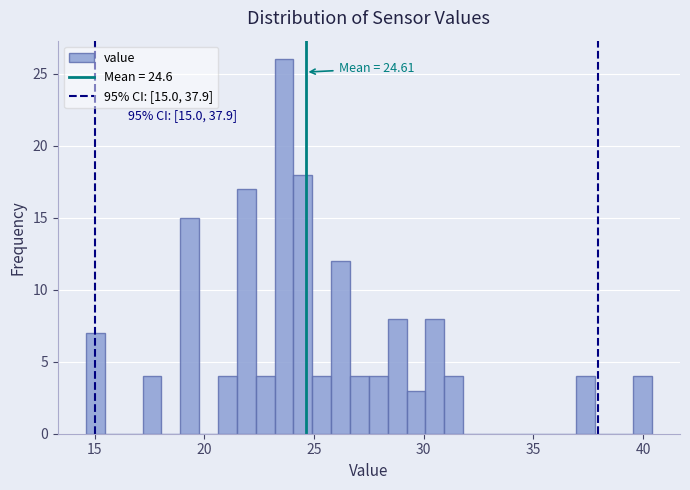

Read against the x-axis, roughly where is the centre of the tallest bar?

23.5